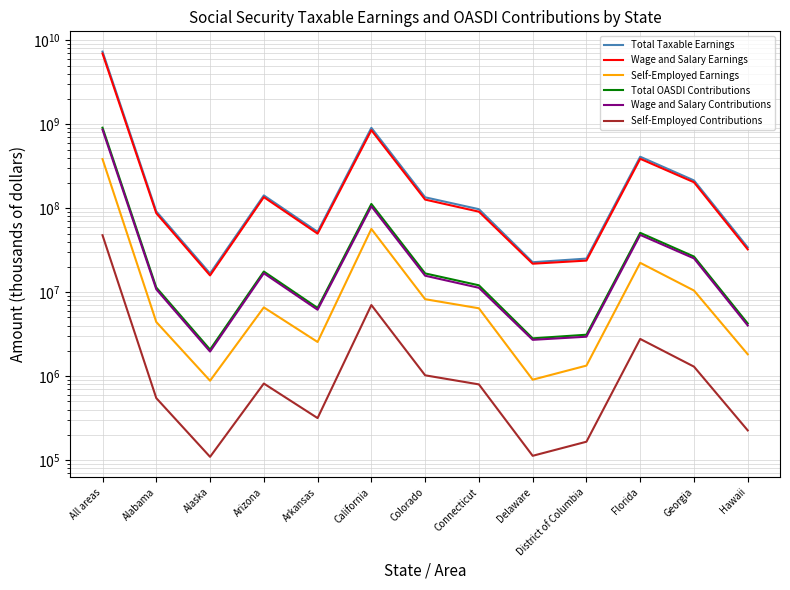

At which category does Total Taxable Earnings reach its first local valley?

Alaska